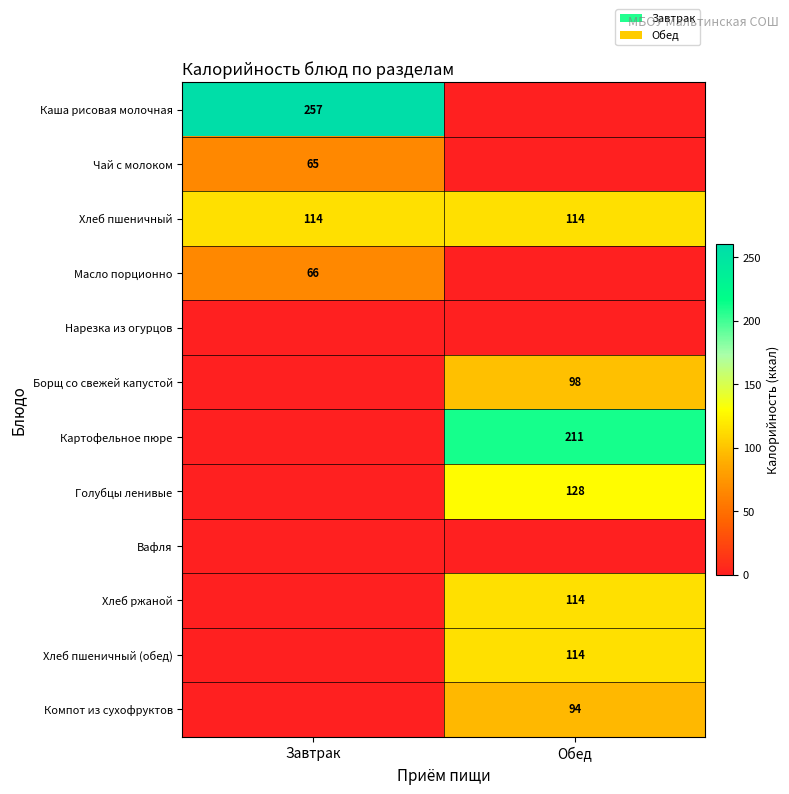

Is the value of Хлеб пшеничный (обед) at Обед greater than the value of Борщ со свежей капустой at Обед?

Yes